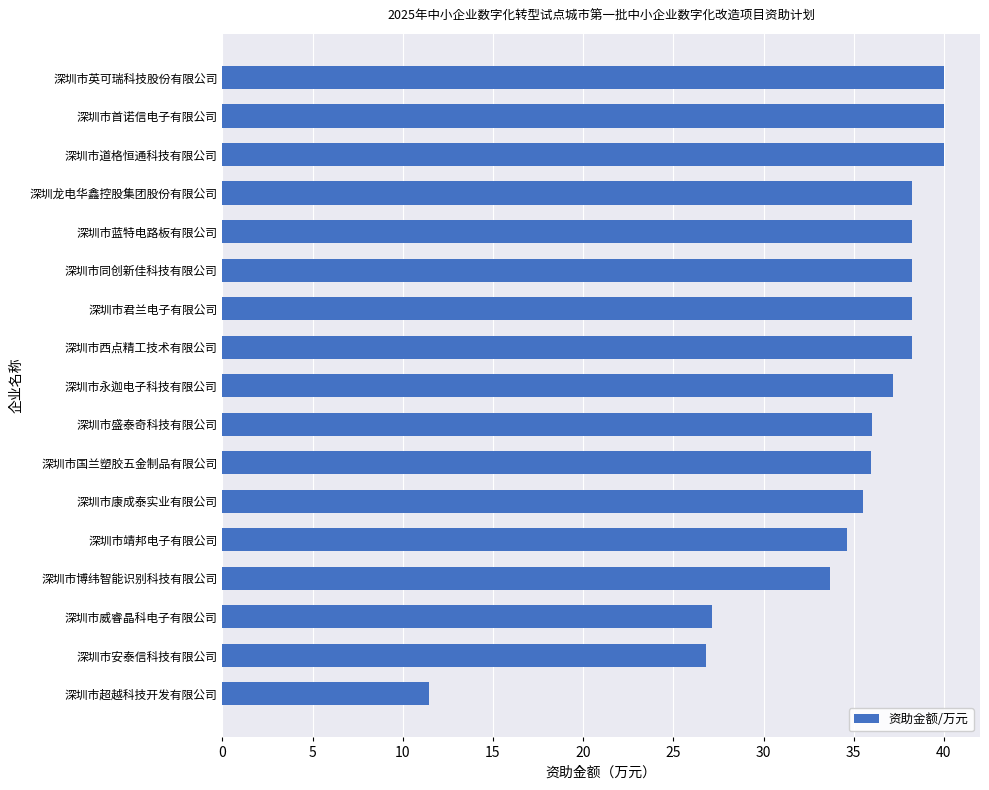

What is the difference between the maximum and second lowest values?

13.2